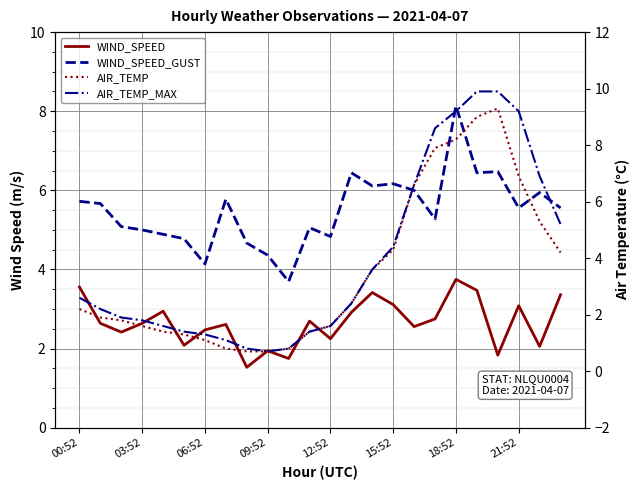

Which has a higher value, 23 or 00:52?

00:52